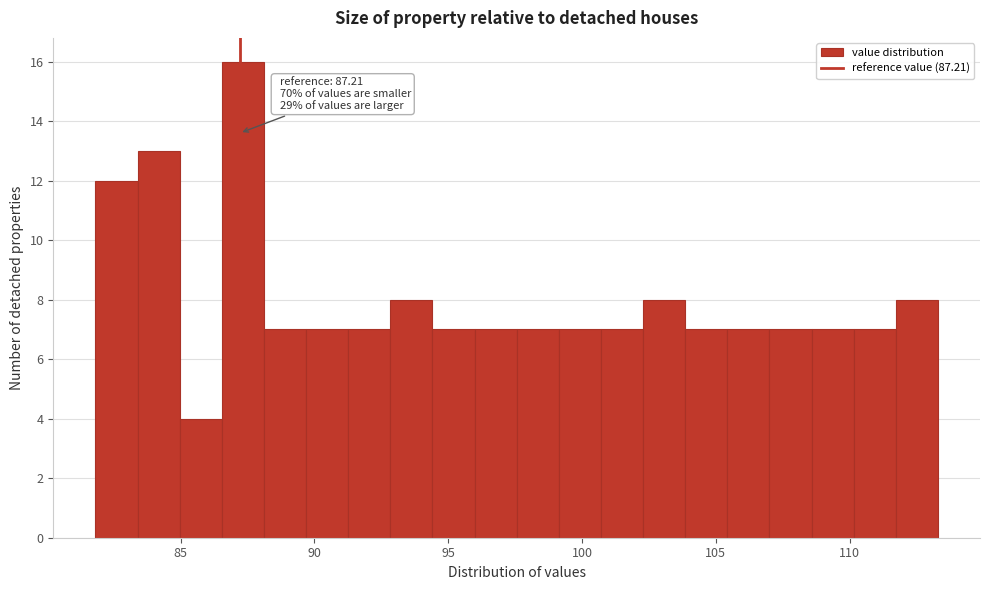

Around what value on the x-axis is the tallest bar? Give the approximate position of its centre, as read against the axis.

87.5